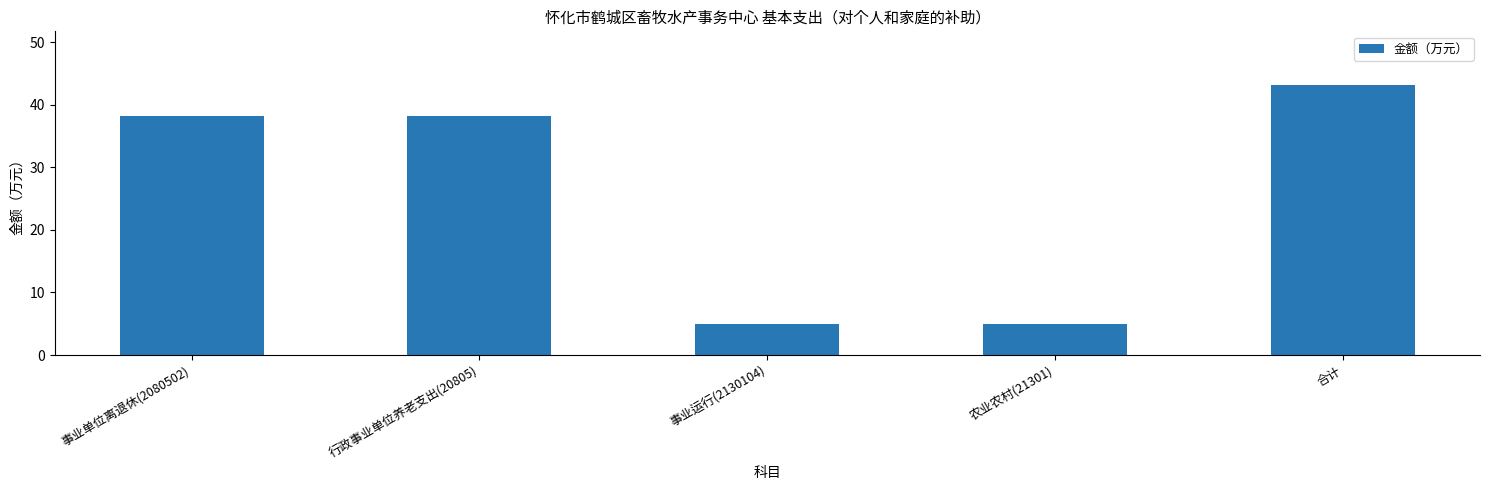

The chart shows a value of 2.9 at 农业农村(21301). True or false?

False